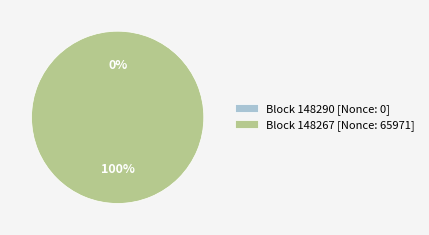

To the nearest percent, what is the average slice percentage?

50%